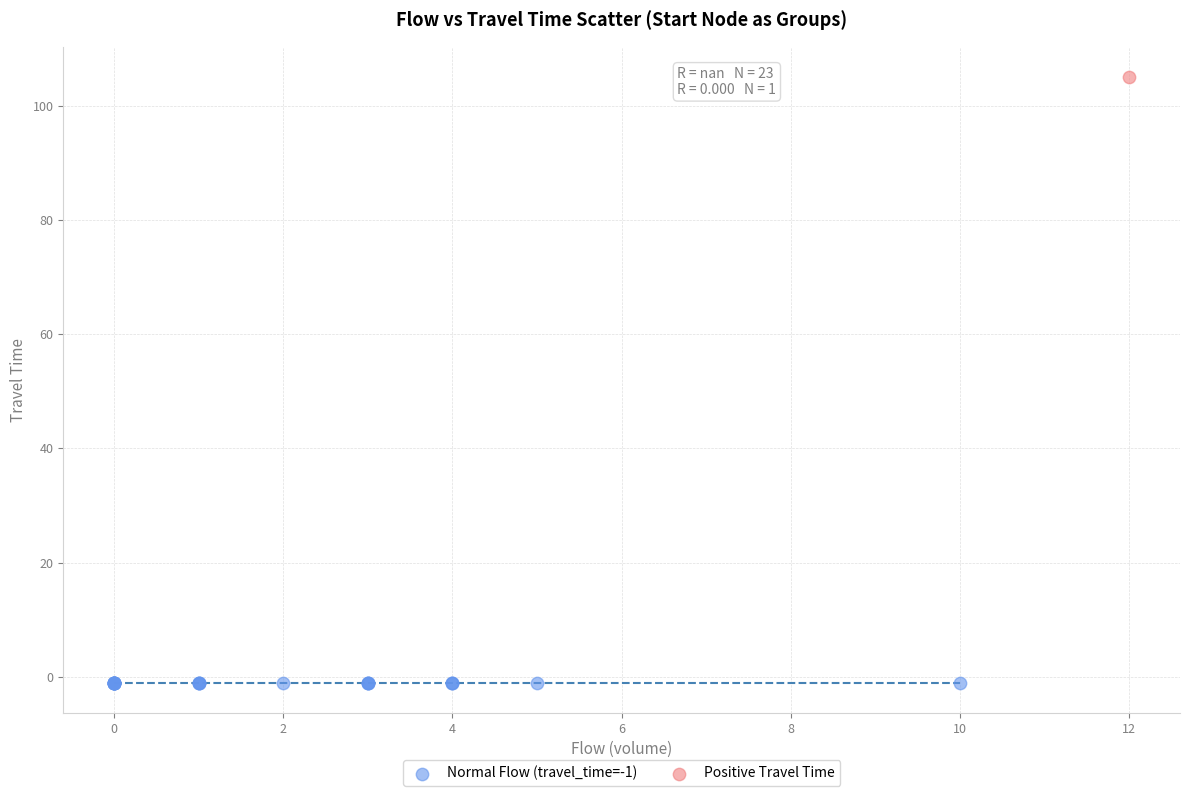

Which series contains the lowest Y value?

Normal Flow (travel_time=-1)